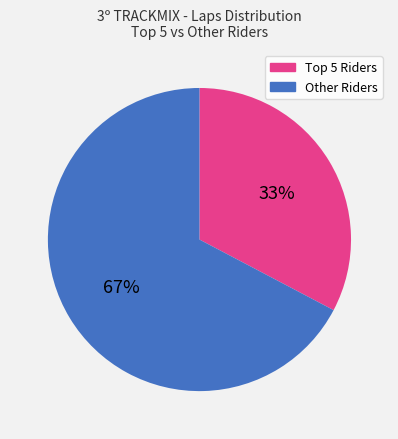

Is there a majority slice in this chart?

Yes